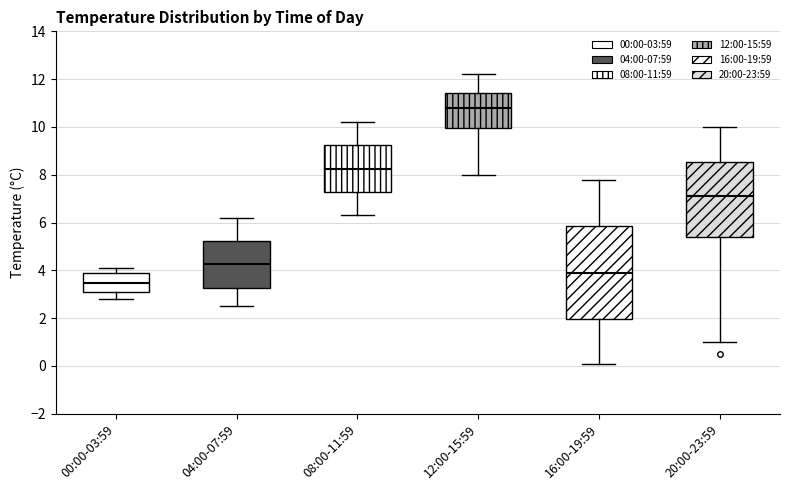

Where is the lower edge of the box for 04:00-07:59 on the y-axis? The values are not printed on the chart, so give them approximately, as read against the axis.

3.2